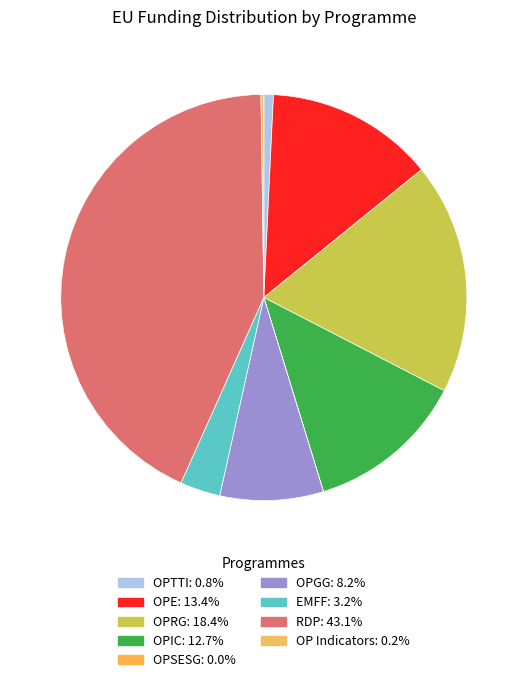

Is there any slice that represents more than half of the pie?

No